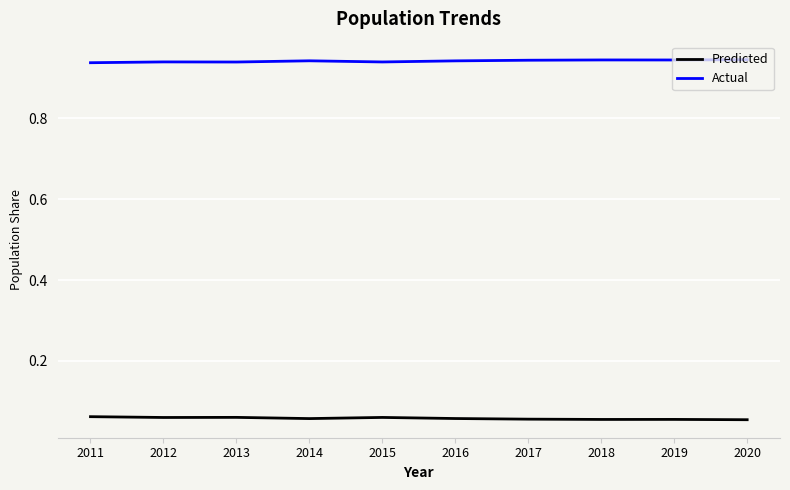

What is the sum of all Predicted values?

0.6